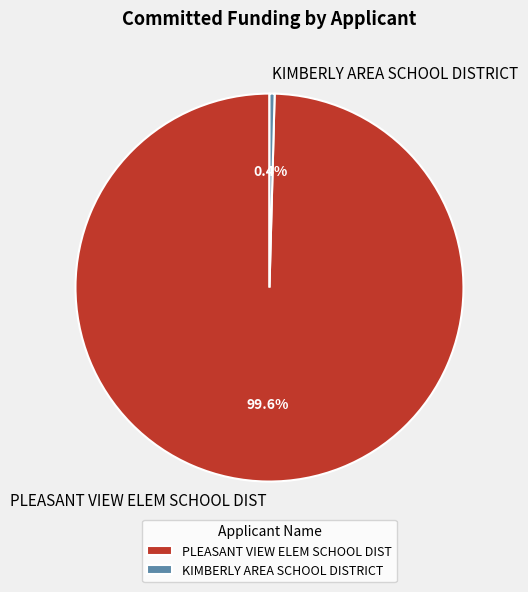

To the nearest percent, what percentage of the pie is PLEASANT VIEW ELEM SCHOOL DIST?

100%